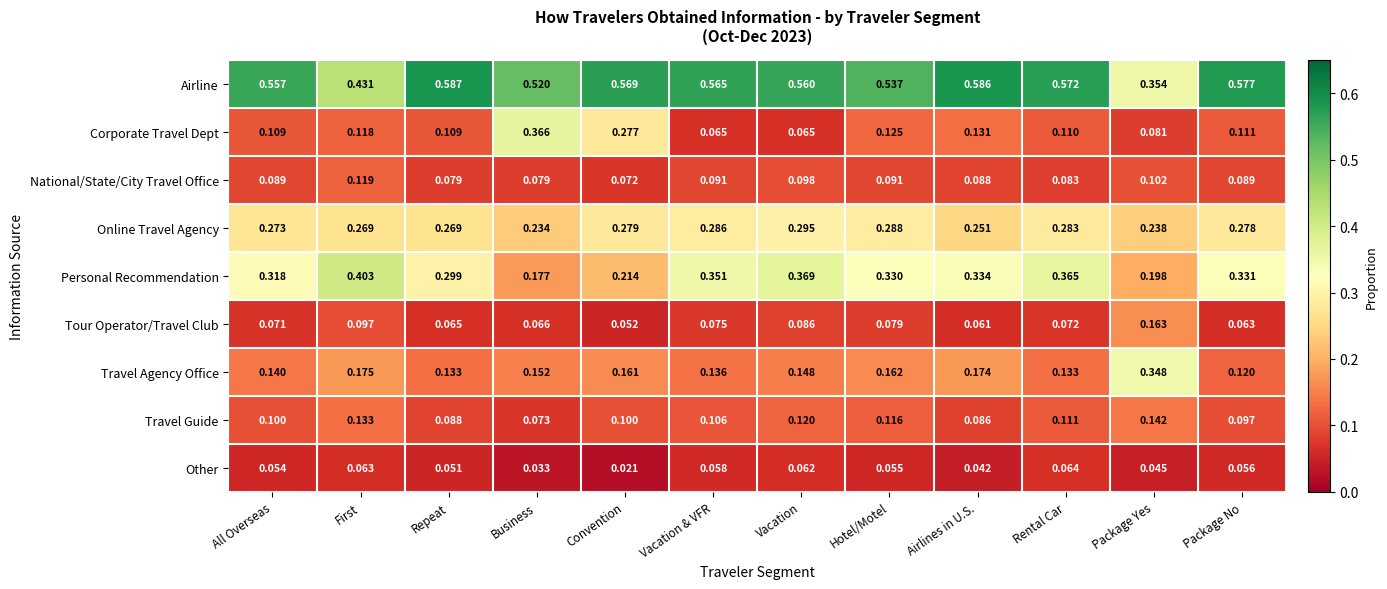

At which label is Travel Agency Office closest to 0?

Package No